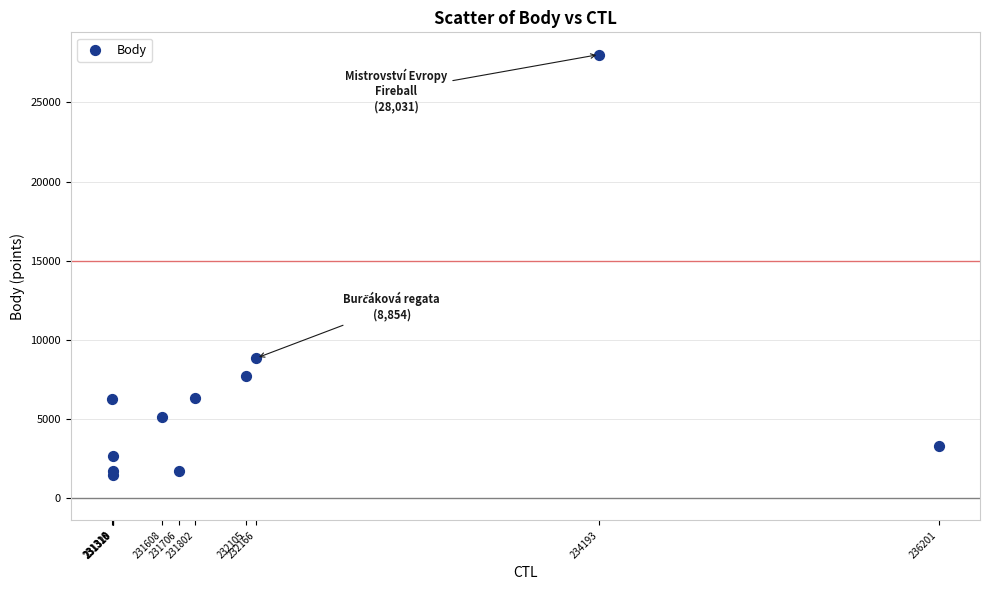

What Y value in the scatter plot is closest to 14737?

8854